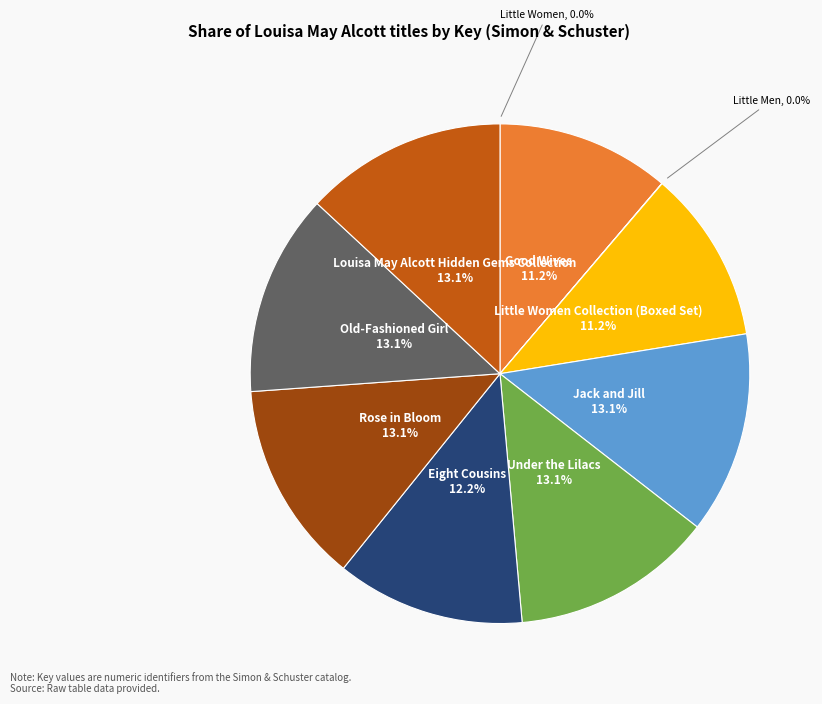

Does any single category account for the majority?

No